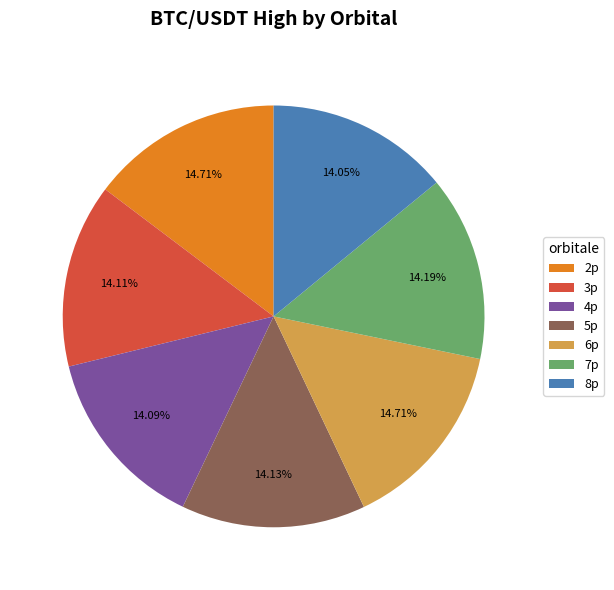

How many slices are in this pie chart?

7